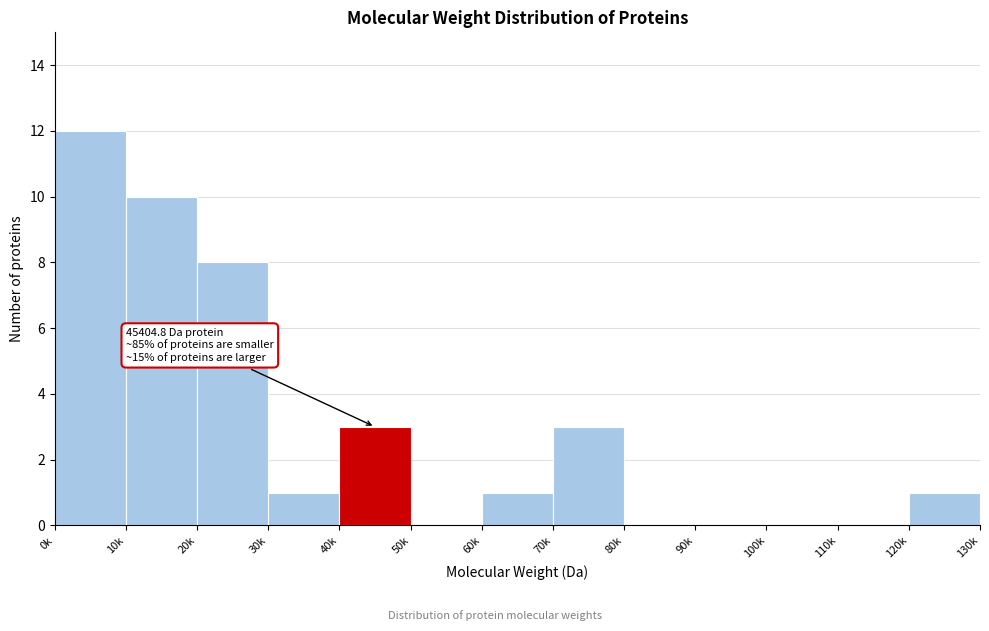

Reading right to left, list all the values displayed in this chart.

120k=1	110k=0	100k=0	90k=0	80k=0	70k=3	60k=1	50k=0	40k=3	30k=1	20k=8	10k=10	0k=12